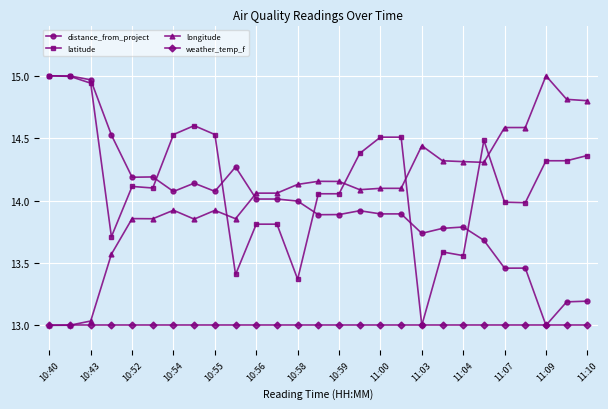

True or false: latitude has more than 0 points higher than both neighbors.

True